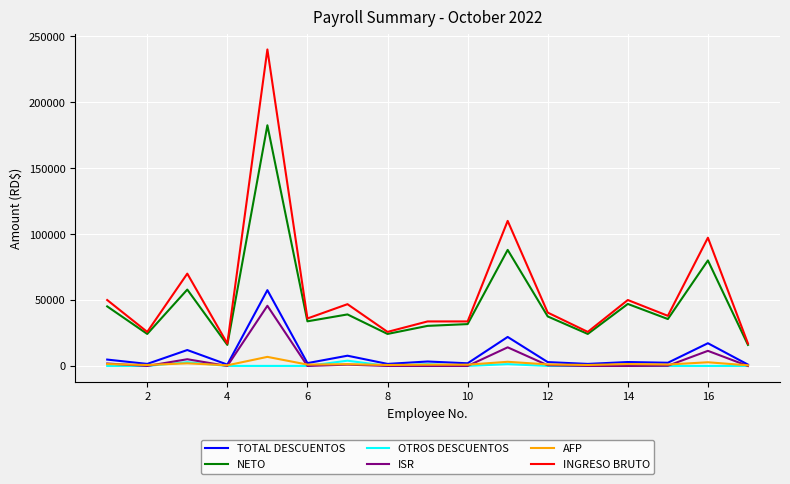

True or false: TOTAL DESCUENTOS and NETO intersect in this chart.

False